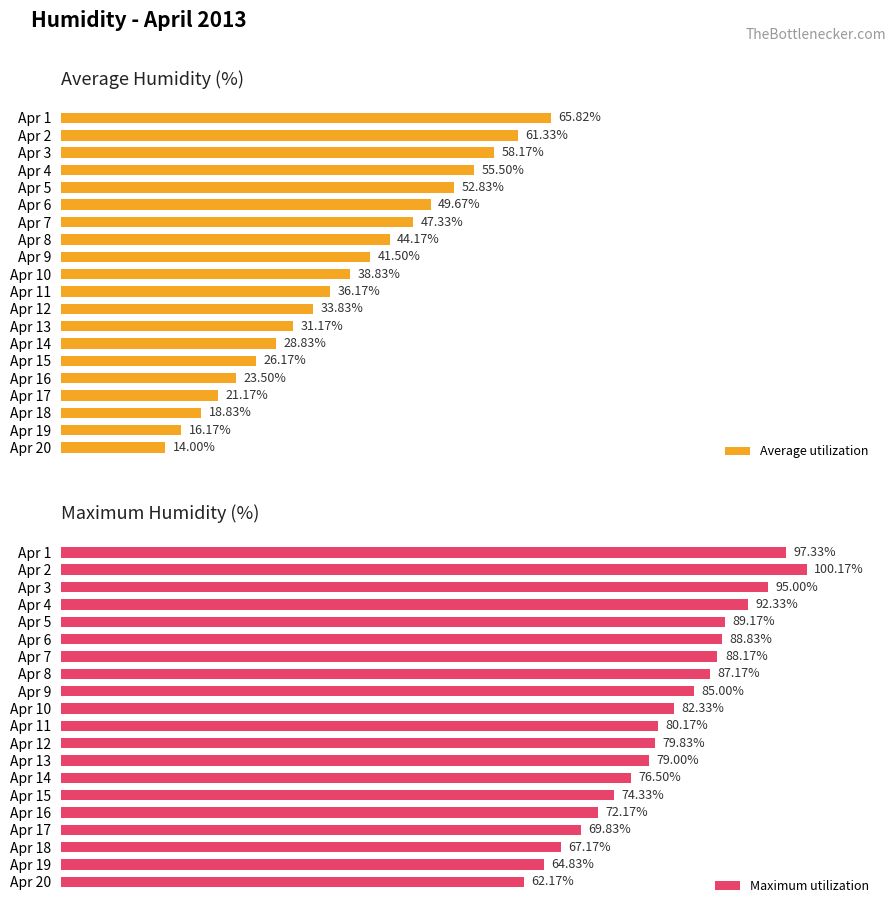

Reading left to right, list all the values displayed in this chart.

Average utilization: 65.8	61.3	58.2	55.5	52.8	49.7	47.3	44.2	41.5	38.8	36.2	33.8	31.2	28.8	26.2	23.5	21.2	18.8	16.2	14.0
Maximum utilization: 97.3	100.2	95.0	92.3	89.2	88.8	88.2	87.2	85.0	82.3	80.2	79.8	79.0	76.5	74.3	72.2	69.8	67.2	64.8	62.2